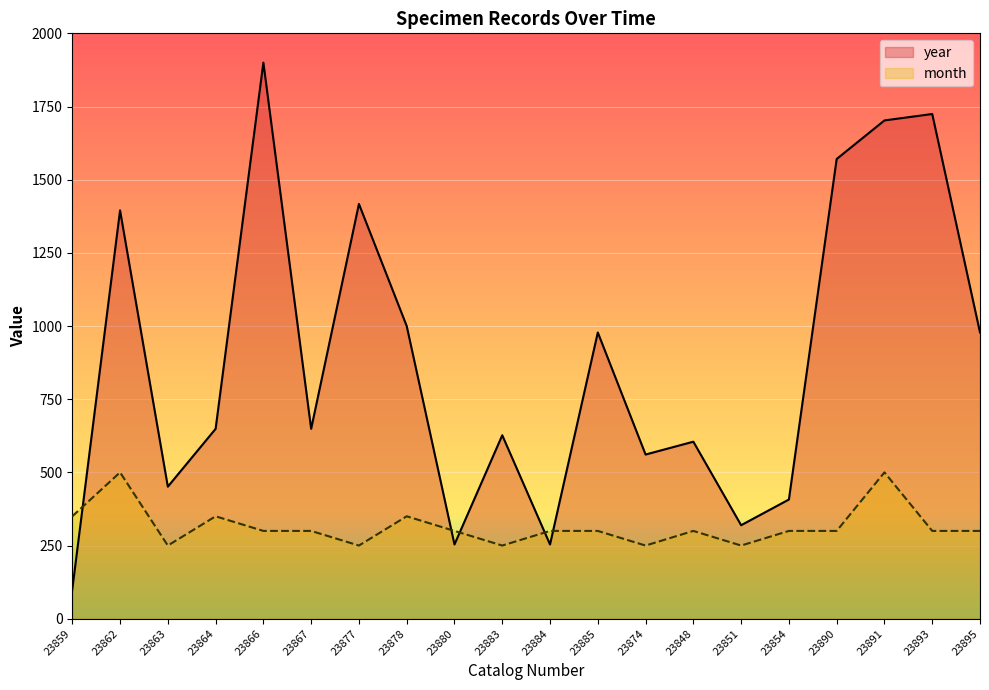

List the series in order of their peak value, lowest first.

month, year